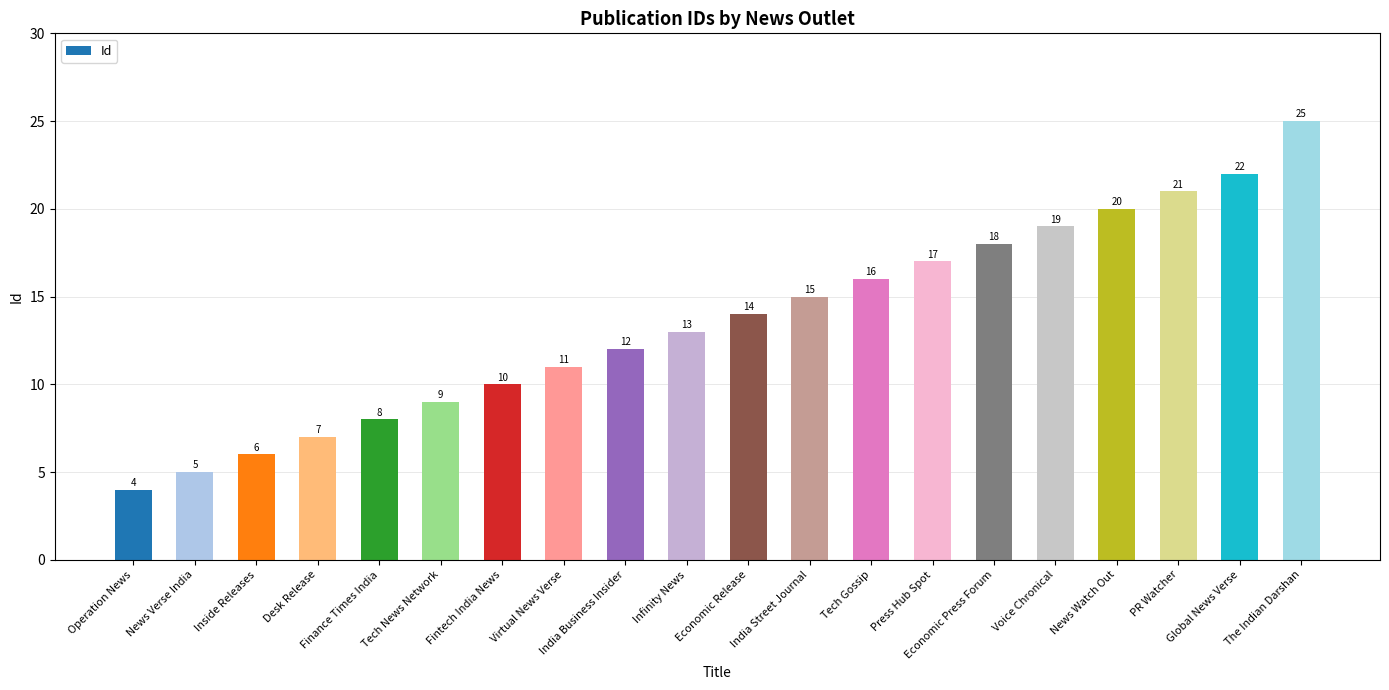

Rank the categories by value from highest to lowest.

The Indian Darshan, Global News Verse, PR Watcher, News Watch Out, Voice Chronical, Economic Press Forum, Press Hub Spot, Tech Gossip, India Street Journal, Economic Release, Infinity News, India Business Insider, Virtual News Verse, Fintech India News, Tech News Network, Finance Times India, Desk Release, Inside Releases, News Verse India, Operation News